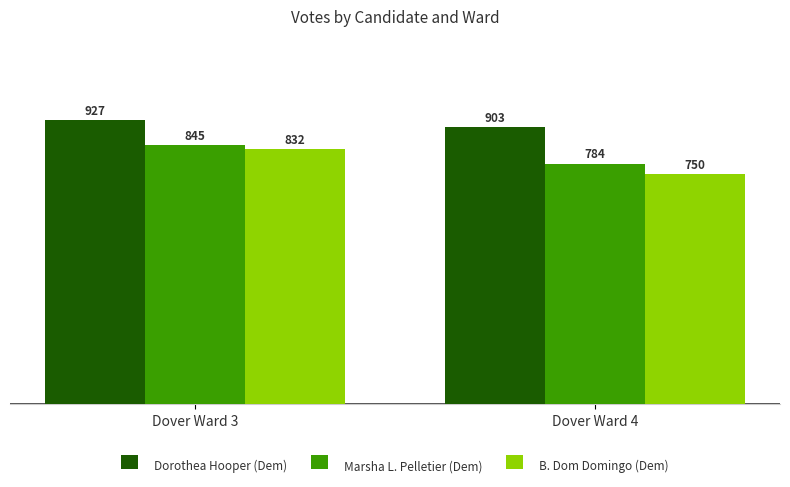

What are all the series names shown in the legend?

Dorothea Hooper (Dem), Marsha L. Pelletier (Dem), B. Dom Domingo (Dem)